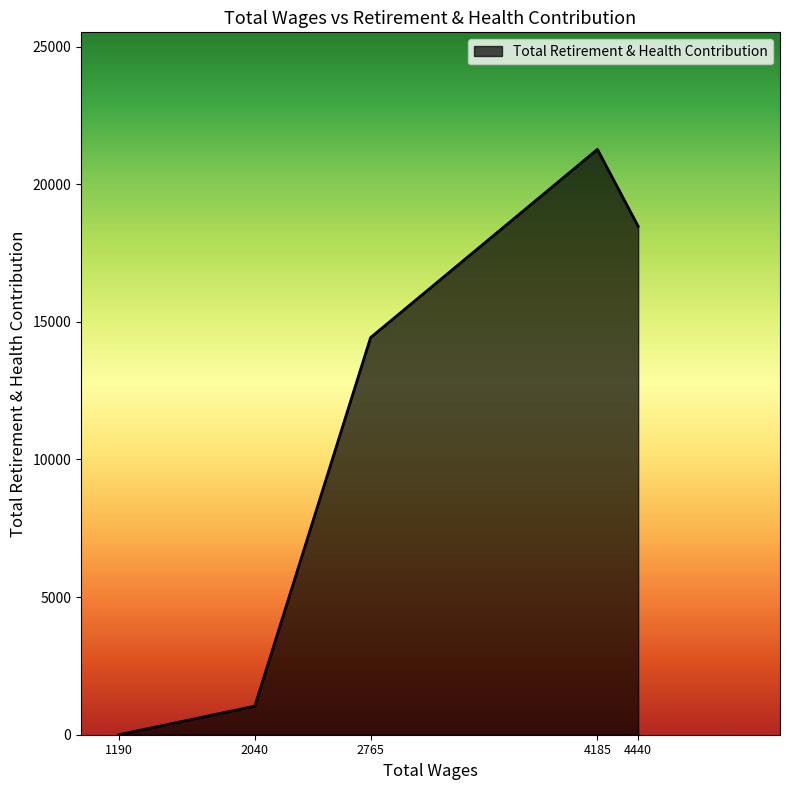

How many lines are shown in the chart?

1